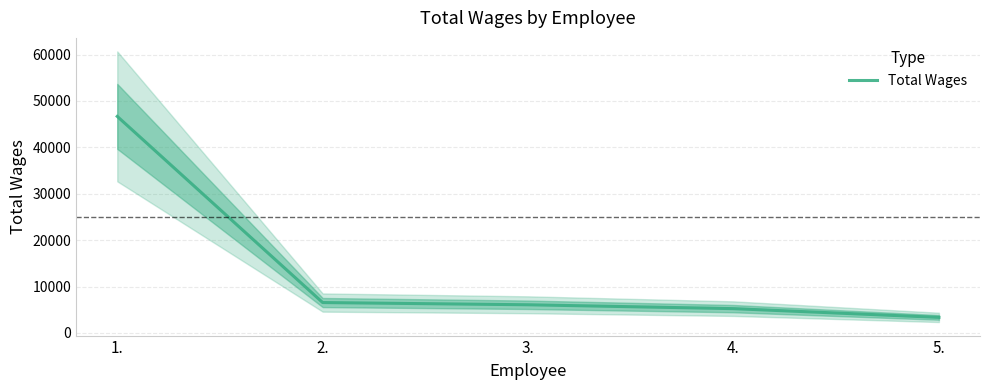

Reading left to right, extract all data points from this chart.

1.=46673	2.=6548	3.=6068	4.=5235	5.=3350